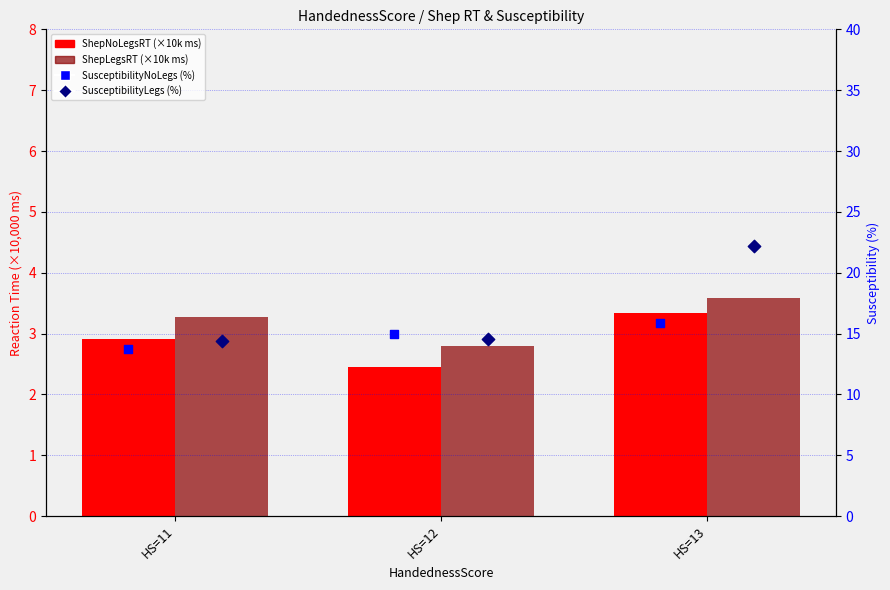

Is the value of SusceptibilityLegs (%) at HS=11 greater than the value of SusceptibilityNoLegs (%) at HS=12?

No